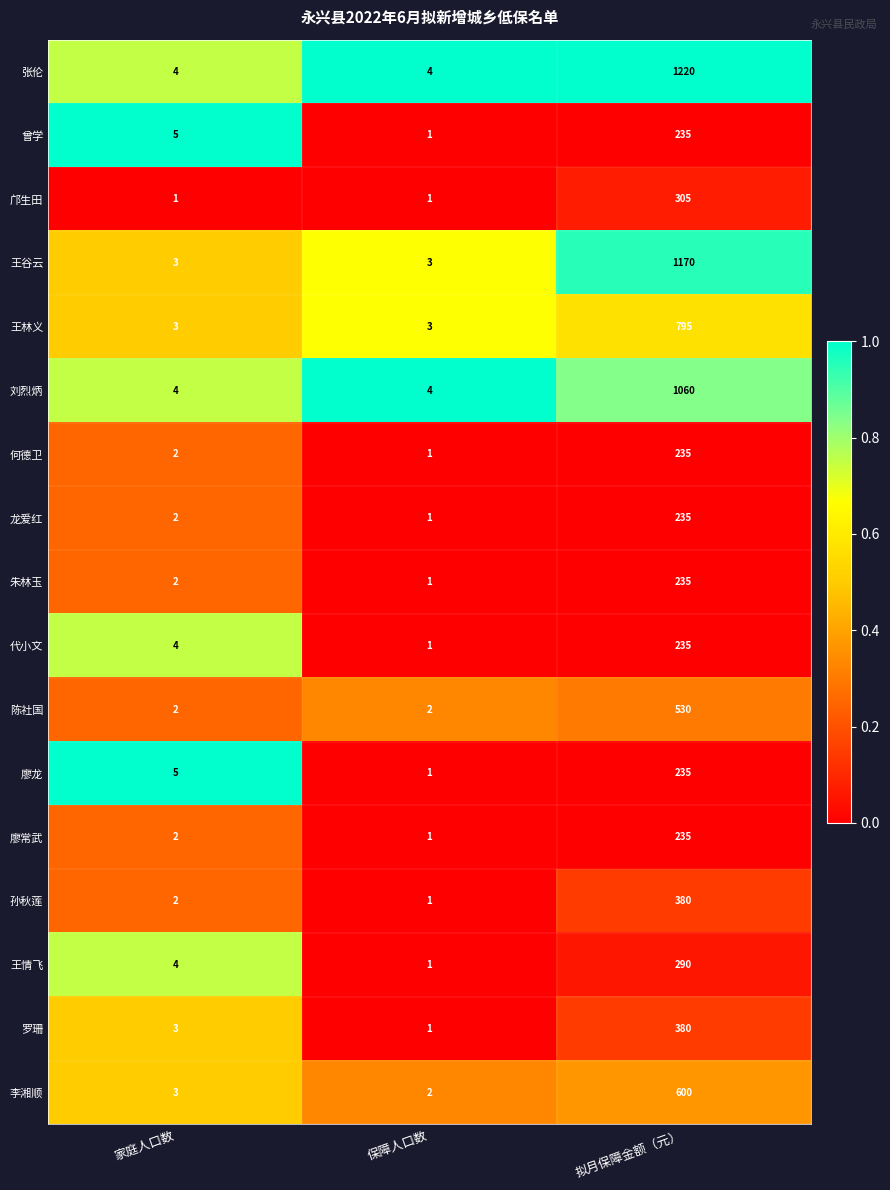

The value of 罗珊 at 家庭人口数 is 4. True or false?

False